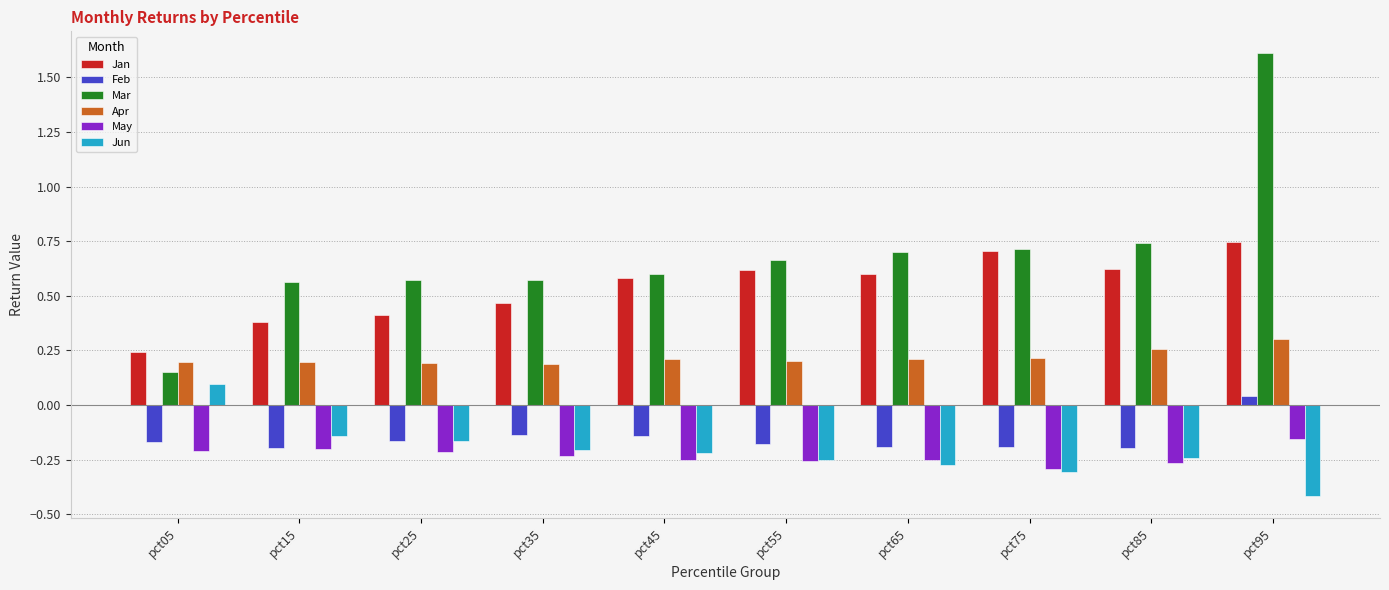

What are all the series names shown in the legend?

Jan, Feb, Mar, Apr, May, Jun